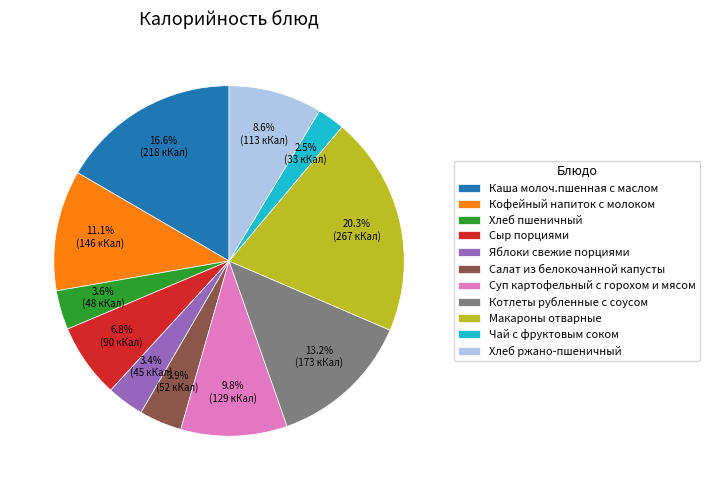

To the nearest percent, what is the difference between the largest and smallest slice percentages?

18%